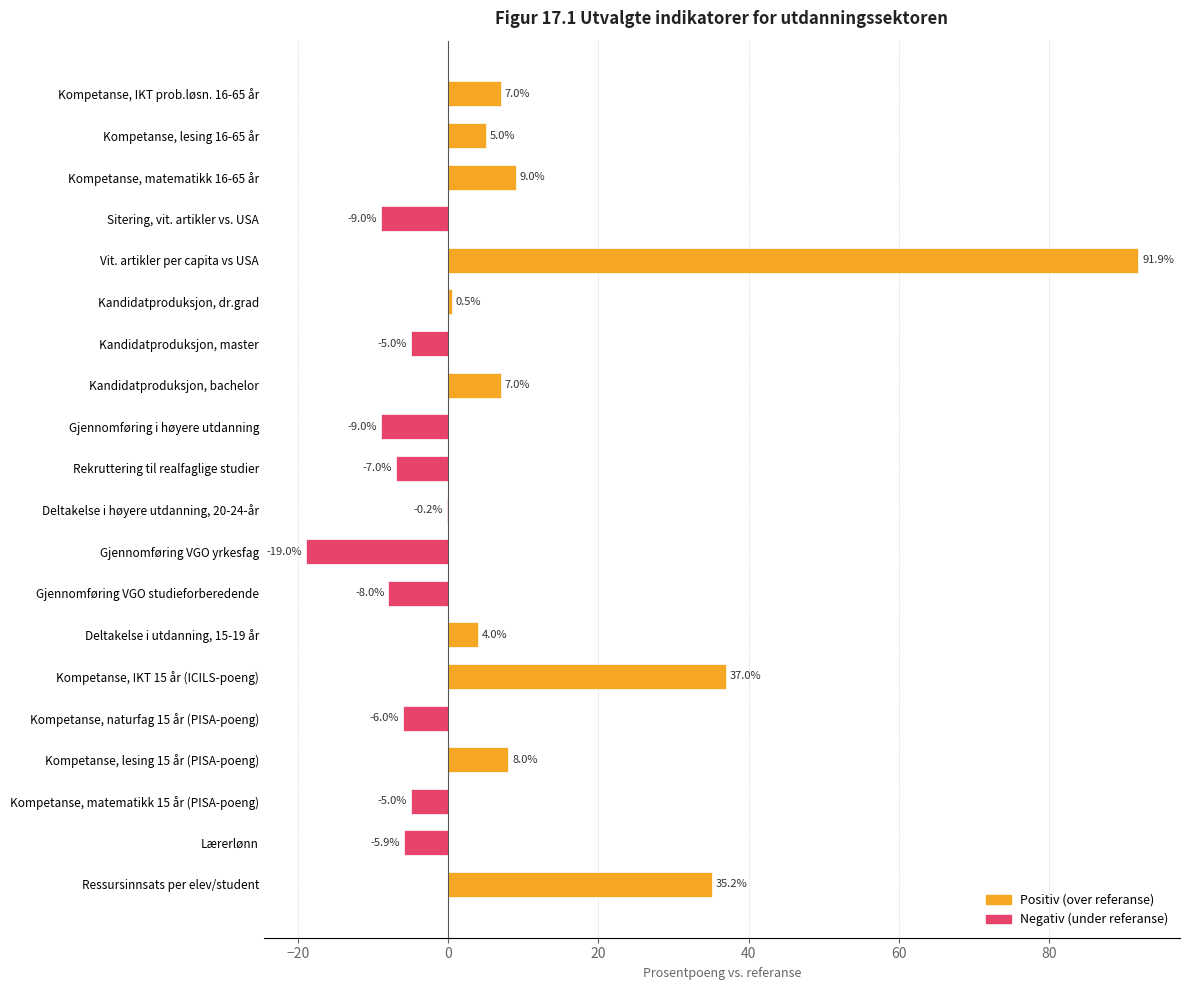

What is the change in value from Kompetanse, matematikk 16-65 år to Ressursinnsats per elev/student?

+26.2